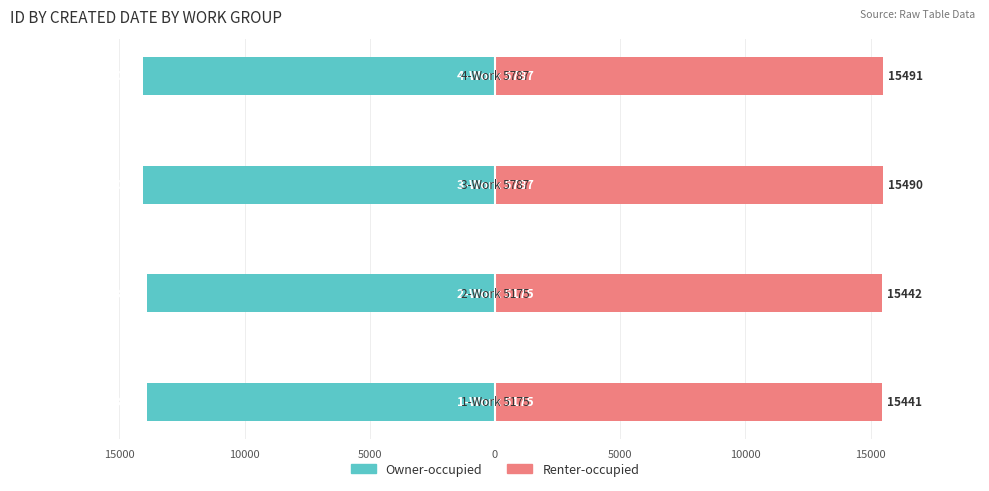

How many categories are shown in the chart?

4